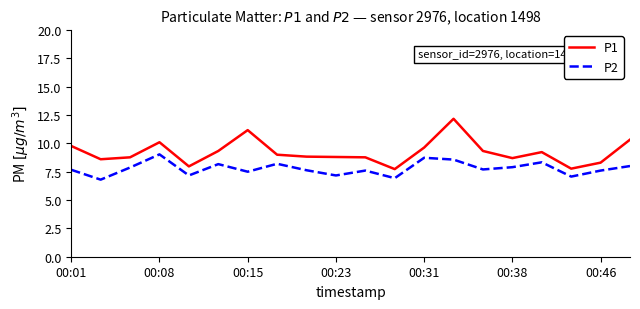

Which series has the largest total across all categories?

P1